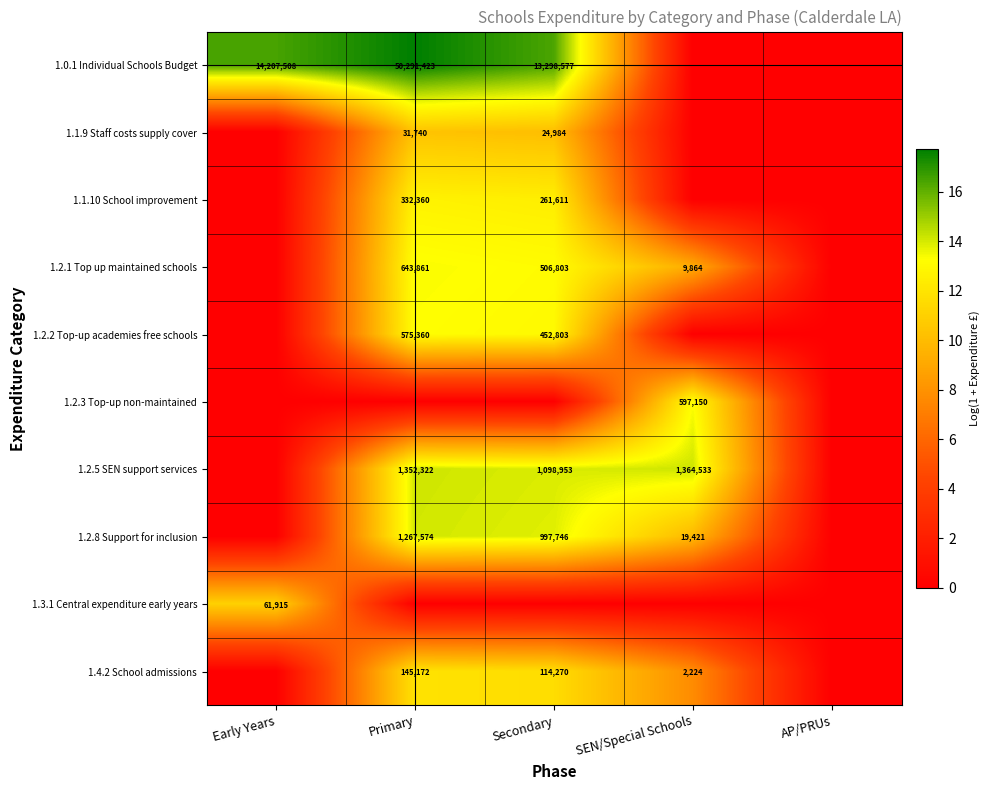

The 1.4.2 School admissions series shows 32226 at Primary. True or false?

False